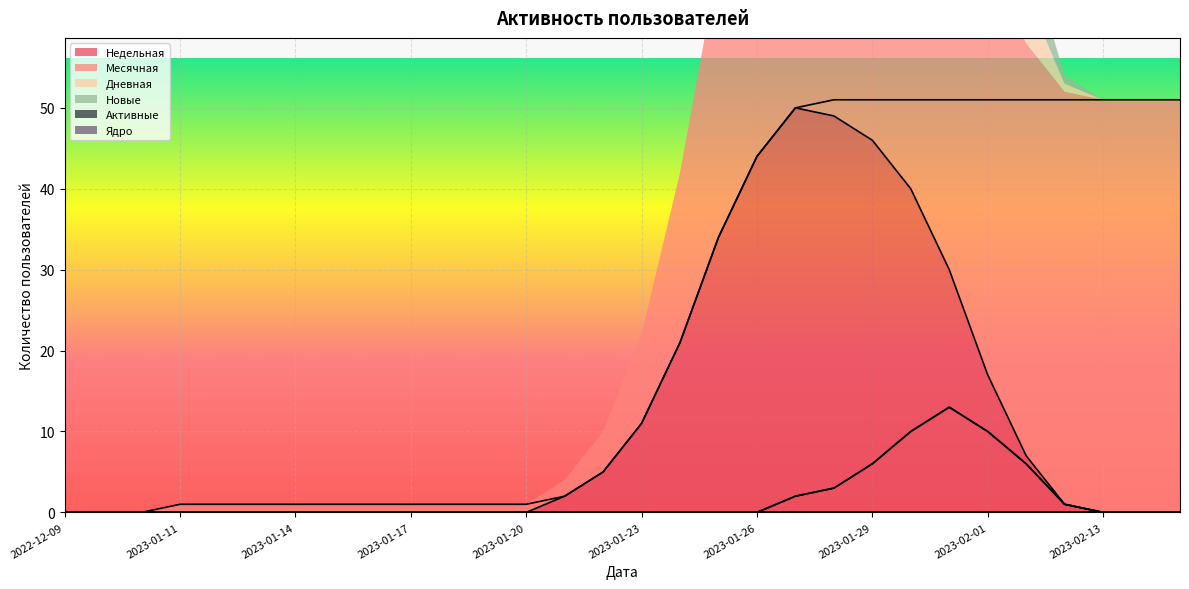

True or false: Новые and Дневная intersect in this chart.

False